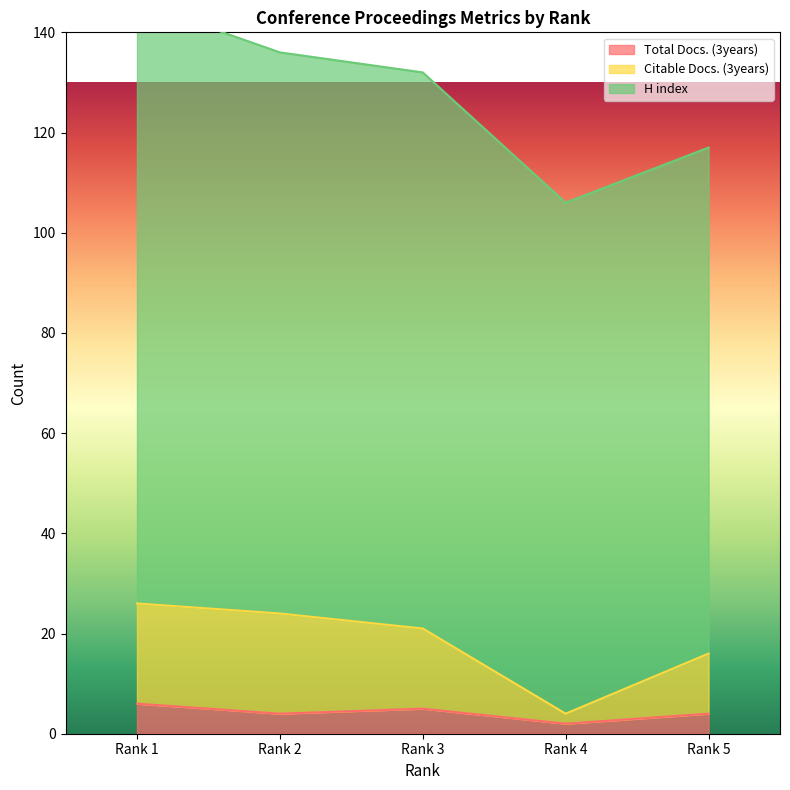

Where is the first local minimum for Total Docs. (3years)?

Rank 2